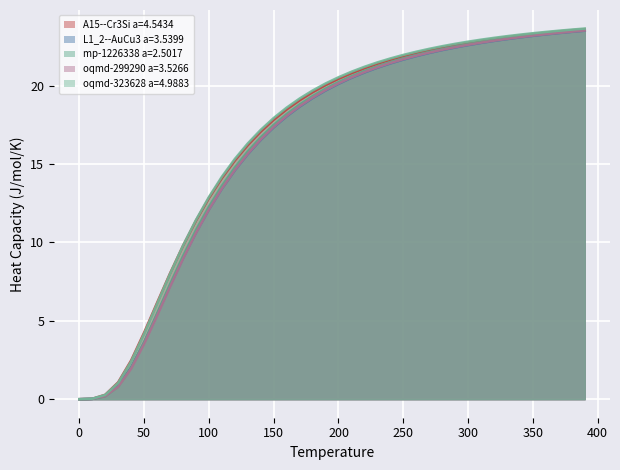

Reading left to right, what are all the values shown in this chart?

A15--Cr3Si a=4.5434: 0.0	0.0	0.3	1.1	2.5	4.2	6.1	8.0	9.8	11.4	12.8	14.1	15.2	16.2	17.1	17.8	18.5	19.1	19.6	20.0	20.4	20.8	21.1	21.4	21.6	21.9	22.1	22.3	22.4	22.6	22.7	22.9	23.0	23.1	23.2	23.3	23.4	23.5	23.5	23.6
L1_2--AuCu3 a=3.5399: 0.0	0.0	0.2	0.8	2.0	3.6	5.4	7.2	9.0	10.6	12.1	13.4	14.6	15.6	16.5	17.3	18.0	18.7	19.2	19.7	20.1	20.5	20.8	21.1	21.4	21.7	21.9	22.1	22.3	22.4	22.6	22.7	22.8	23.0	23.1	23.2	23.3	23.3	23.4	23.5
mp-1226338 a=2.5017: 0.0	0.0	0.2	0.8	2.0	3.6	5.5	7.3	9.1	10.8	12.3	13.6	14.8	15.8	16.7	17.5	18.2	18.8	19.3	19.8	20.2	20.6	20.9	21.2	21.5	21.7	22.0	22.1	22.3	22.5	22.6	22.8	22.9	23.0	23.1	23.2	23.3	23.4	23.5	23.5
oqmd-299290 a=3.5266: 0.0	0.0	0.2	0.8	1.9	3.5	5.3	7.2	8.9	10.6	12.1	13.4	14.6	15.7	16.6	17.4	18.1	18.7	19.2	19.7	20.1	20.5	20.9	21.2	21.4	21.7	21.9	22.1	22.3	22.4	22.6	22.7	22.9	23.0	23.1	23.2	23.3	23.4	23.4	23.5
oqmd-323628 a=4.9883: 0.0	0.0	0.3	1.0	2.4	4.2	6.1	8.0	9.8	11.4	12.9	14.2	15.3	16.3	17.2	17.9	18.6	19.2	19.7	20.1	20.5	20.9	21.2	21.5	21.7	22.0	22.2	22.3	22.5	22.7	22.8	22.9	23.0	23.1	23.2	23.3	23.4	23.5	23.6	23.6